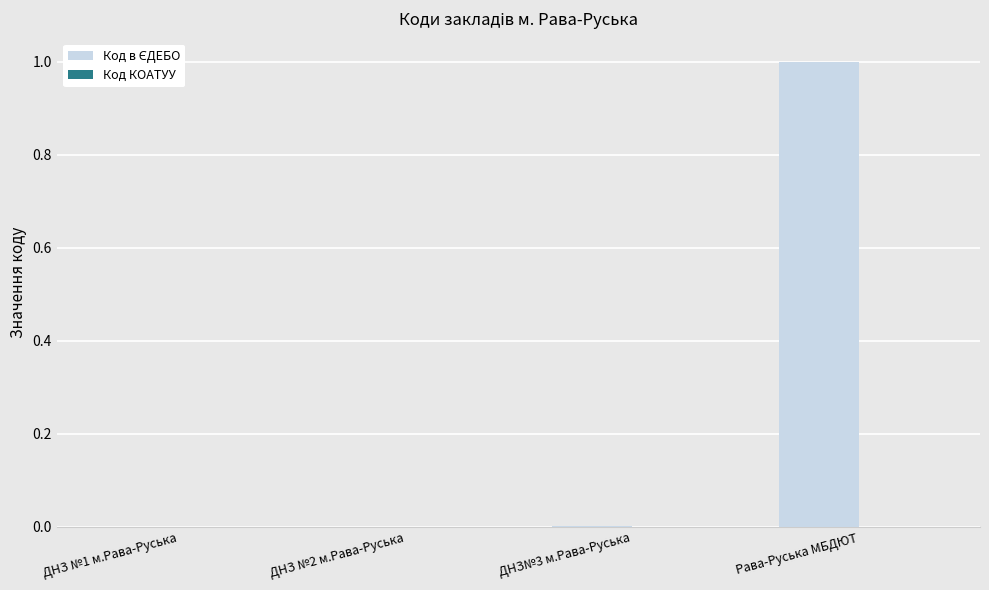

The value at ДНЗ№3 м.Рава-Руська is 0.0. True or false?

True